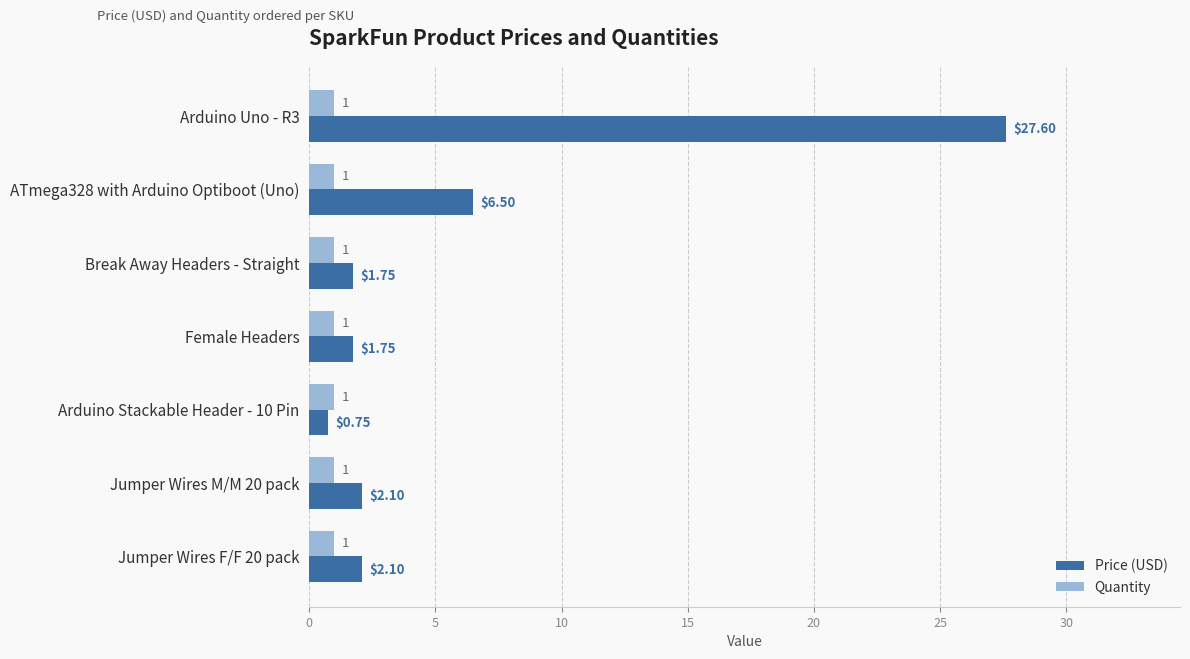

What is the average value of the Quantity series?

1.0